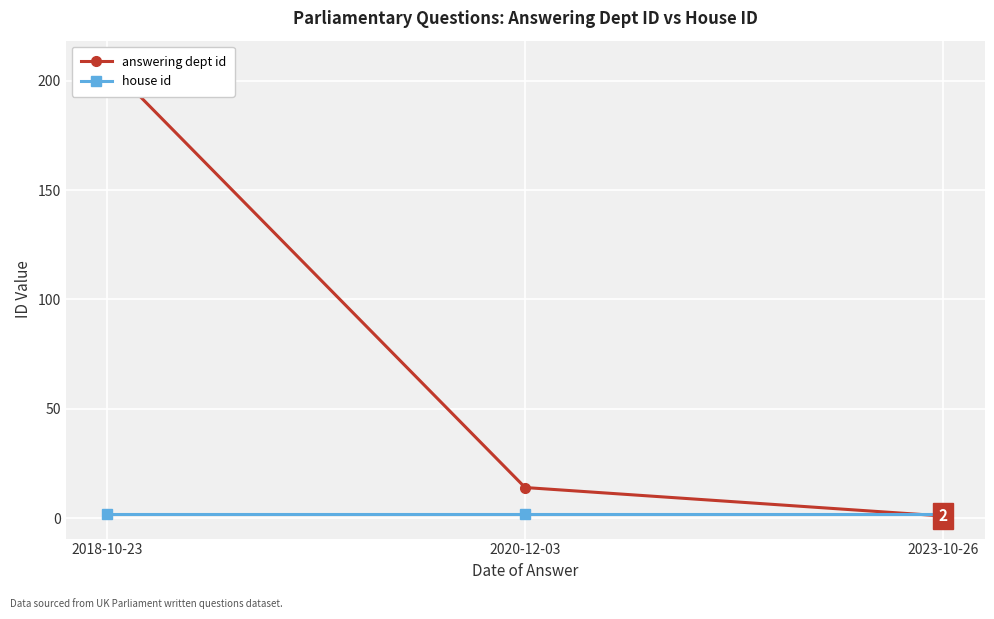

Reading right to left, what are all the values shown in this chart?

answering dept id: 1	14	208
house id: 2	2	2